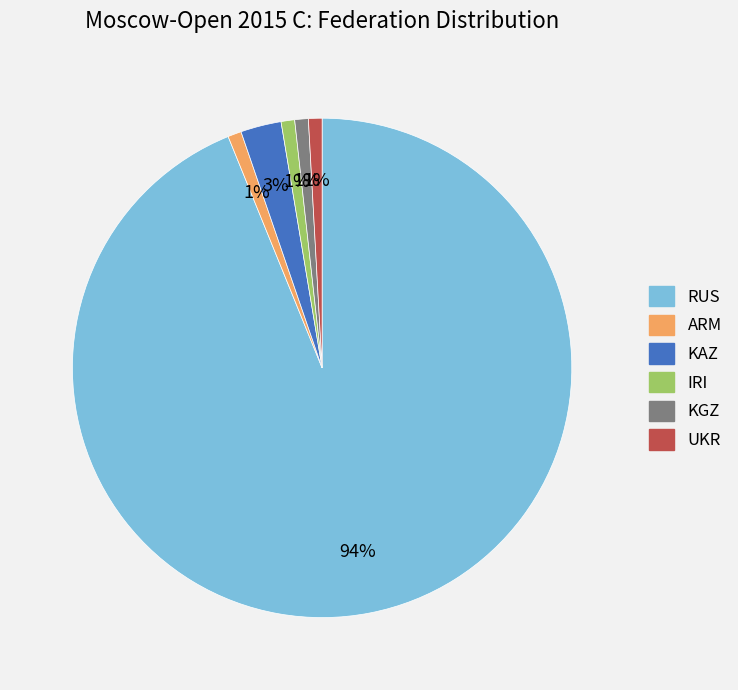

What percentage is the KAZ slice, to the nearest percent?

3%